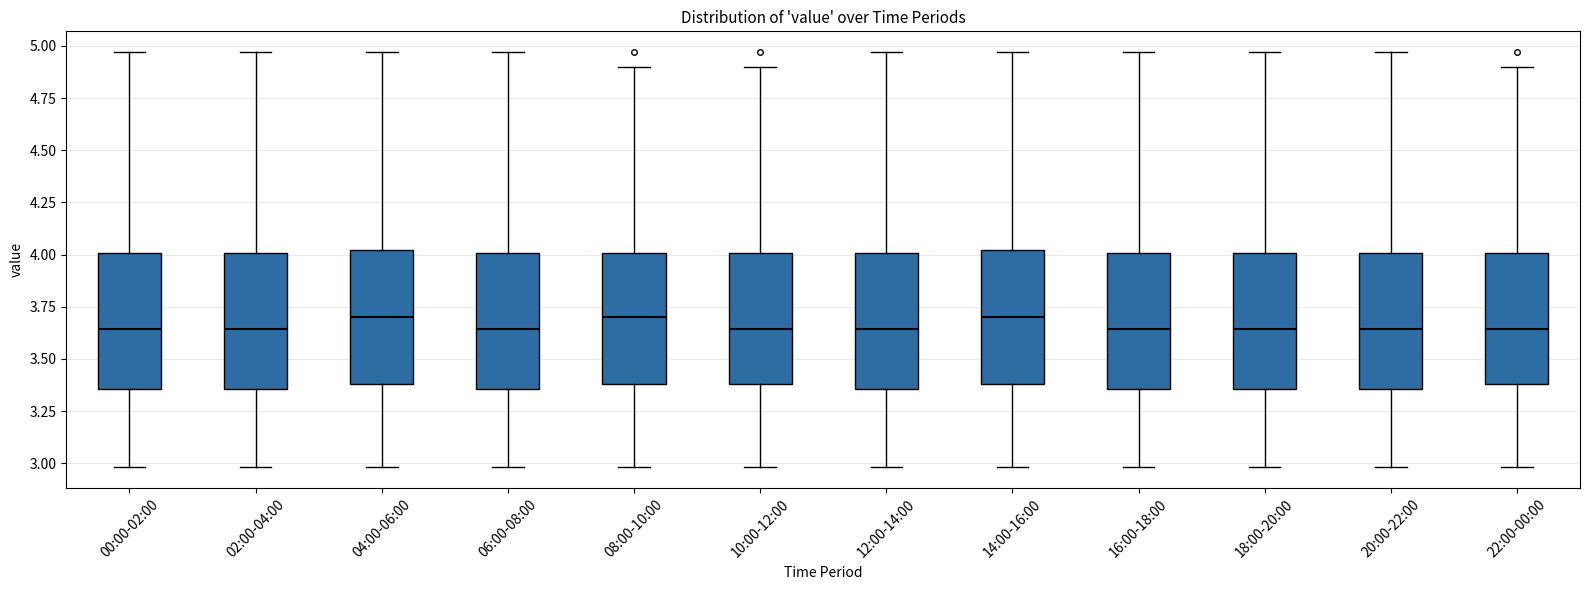

Reading left to right, read every box against the y-axis: the position of its median line, the range the box covers, and the ends of its whiskers. The values are not printed on the chart, so give them approximately, as read against the axis.

00:00-02:00: median 3.65, box 3.35 to 4.00, whiskers 3.00 to 4.95
02:00-04:00: median 3.65, box 3.35 to 4.00, whiskers 3.00 to 4.95
04:00-06:00: median 3.70, box 3.40 to 4.00, whiskers 3.00 to 4.95
06:00-08:00: median 3.65, box 3.35 to 4.00, whiskers 3.00 to 4.95
08:00-10:00: median 3.70, box 3.40 to 4.00, whiskers 3.00 to 4.90
10:00-12:00: median 3.65, box 3.40 to 4.00, whiskers 3.00 to 4.90
12:00-14:00: median 3.65, box 3.35 to 4.00, whiskers 3.00 to 4.95
14:00-16:00: median 3.70, box 3.40 to 4.00, whiskers 3.00 to 4.95
16:00-18:00: median 3.65, box 3.35 to 4.00, whiskers 3.00 to 4.95
18:00-20:00: median 3.65, box 3.35 to 4.00, whiskers 3.00 to 4.95
20:00-22:00: median 3.65, box 3.35 to 4.00, whiskers 3.00 to 4.95
22:00-00:00: median 3.65, box 3.40 to 4.00, whiskers 3.00 to 4.90